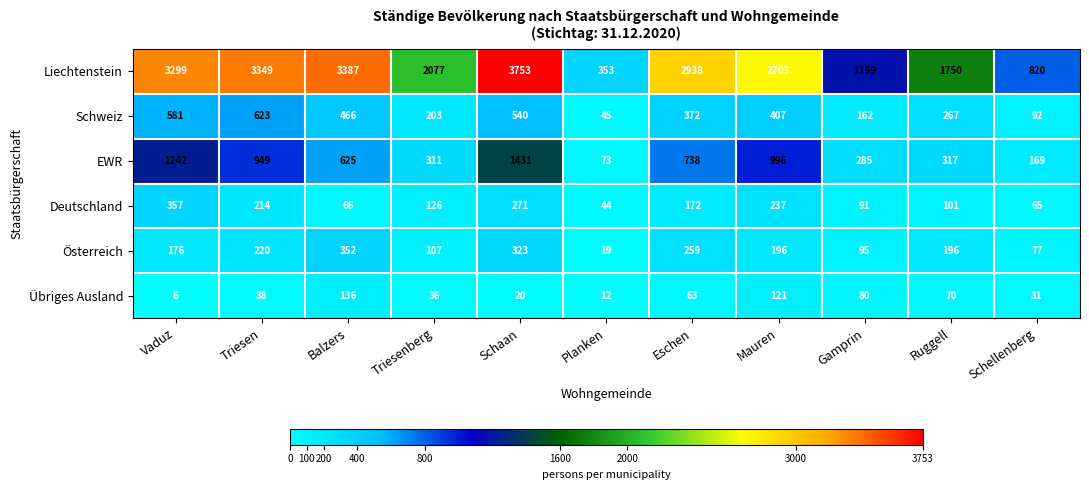

At how many categories does at least one series exceed 3386?

2